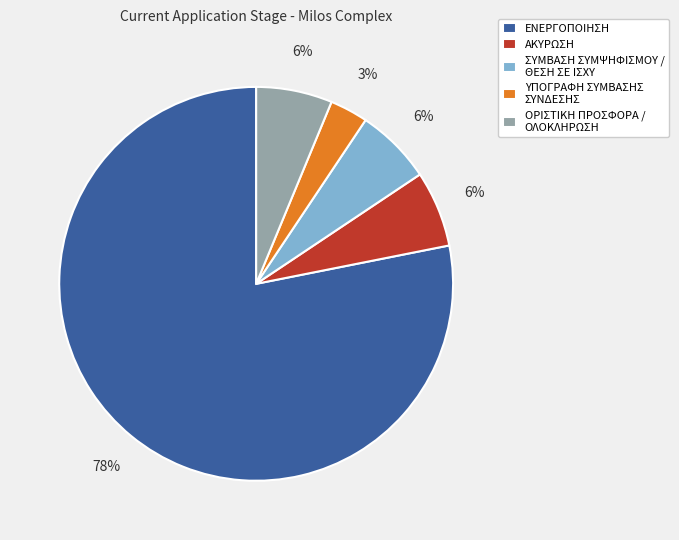

True or false: ΑΚΥΡΩΣΗ accounts for 6% of the total.

True